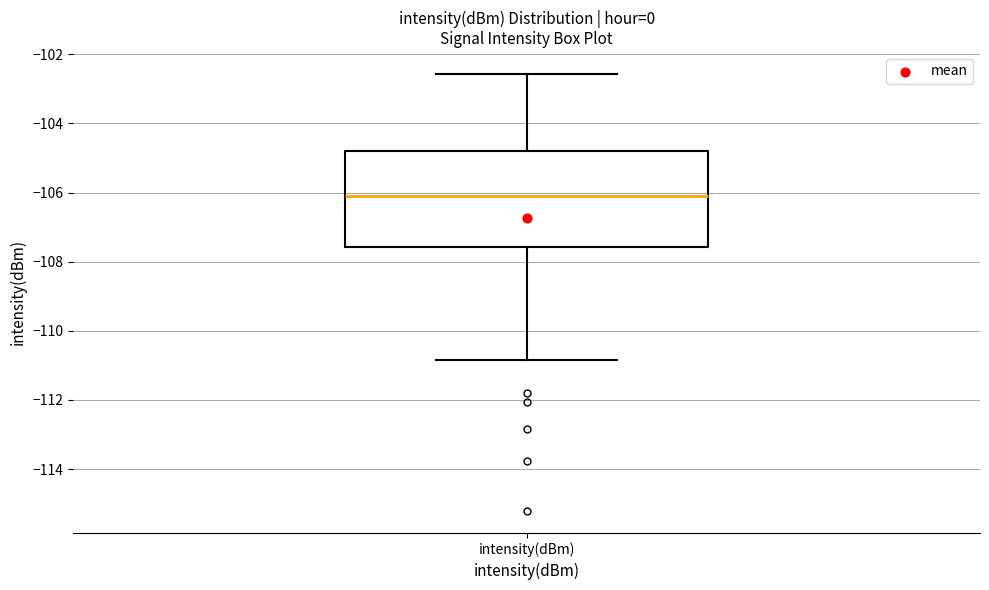

Read this box plot against the y-axis: the position of the median line, the range covered by the box, and the ends of both whiskers. The values are not printed on the chart, so give them approximately, as read against the axis.

median -106.0, box -107.6 to -104.8, whiskers -110.8 to -102.6